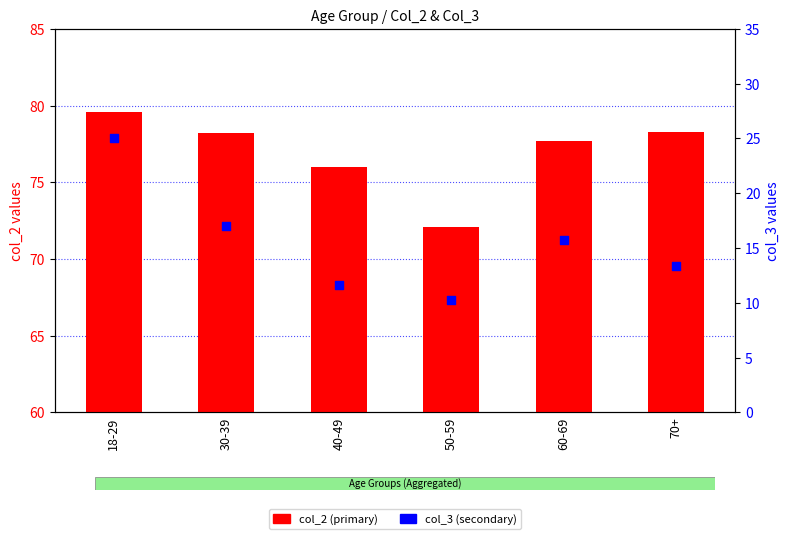

Is the value of col_3 (secondary) at 30-39 greater than the value of col_2 (primary) at 18-29?

No